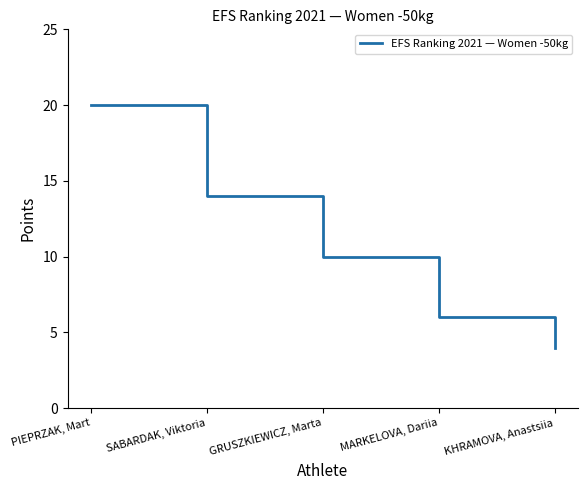

Reading left to right, list all the values displayed in this chart.

20	14	10	6	4